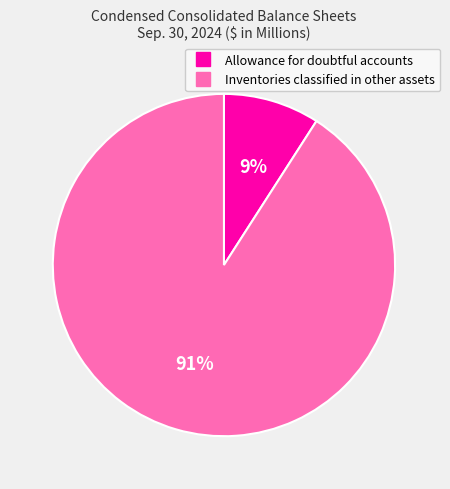

To the nearest percent, what is the average slice percentage?

50%